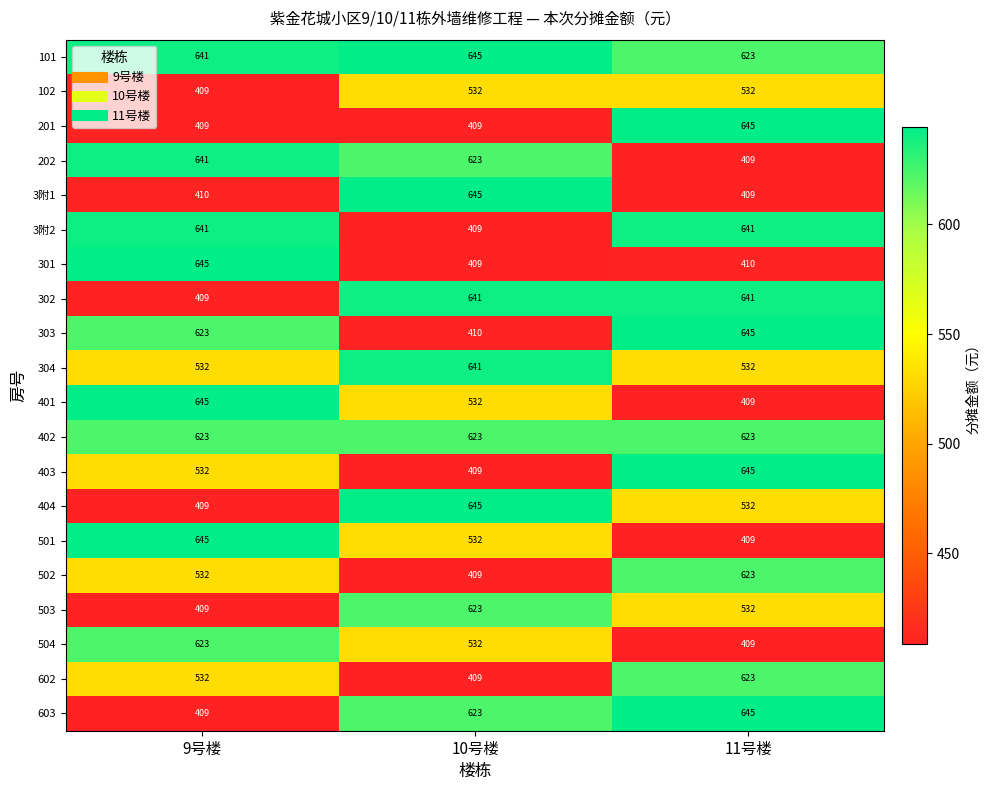

What is the difference between the highest and lowest values at 11号楼?

236